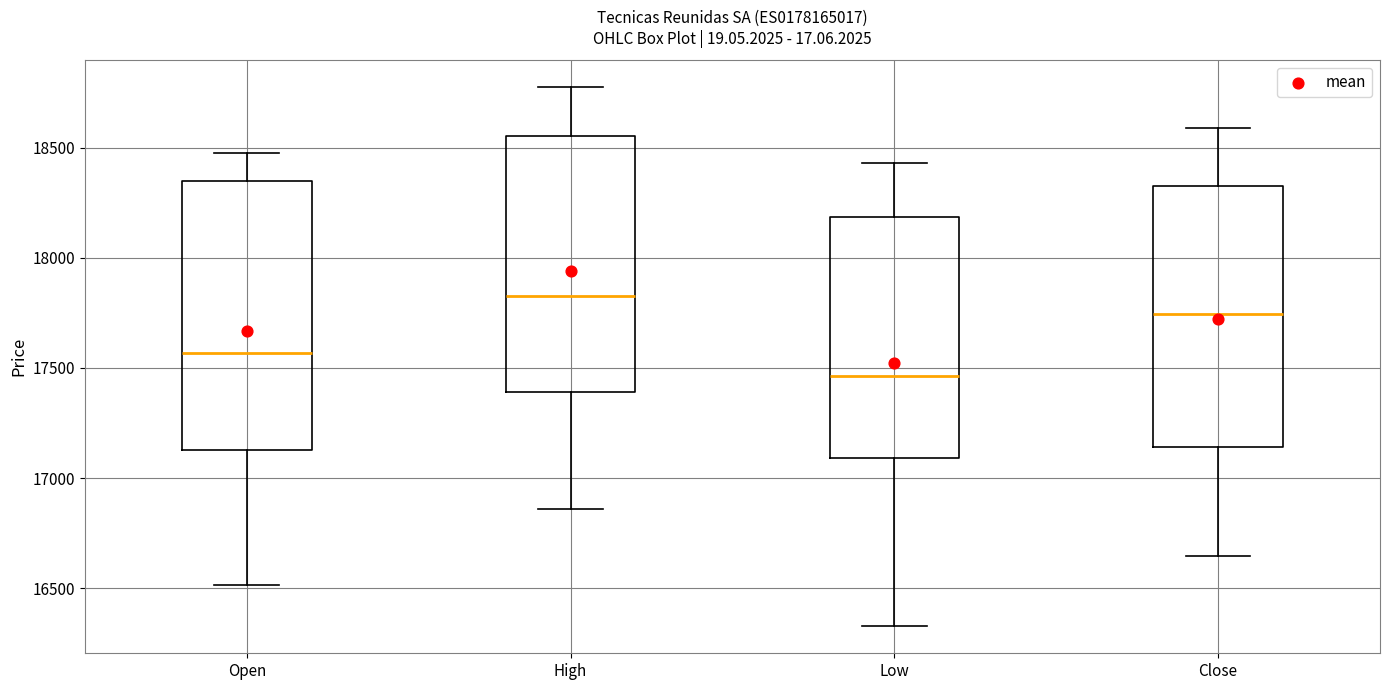

Reading left to right, transcribe this box plot: for each box, give where its median line is, the range the box spans, and where its two whiskers end, as read against the y-axis. The values are not printed on the chart, so give them approximately, as read against the axis.

Open: median 17550, box 17150 to 18350, whiskers 16500 to 18450
High: median 17850, box 17400 to 18550, whiskers 16850 to 18750
Low: median 17450, box 17100 to 18200, whiskers 16350 to 18450
Close: median 17750, box 17150 to 18350, whiskers 16650 to 18600